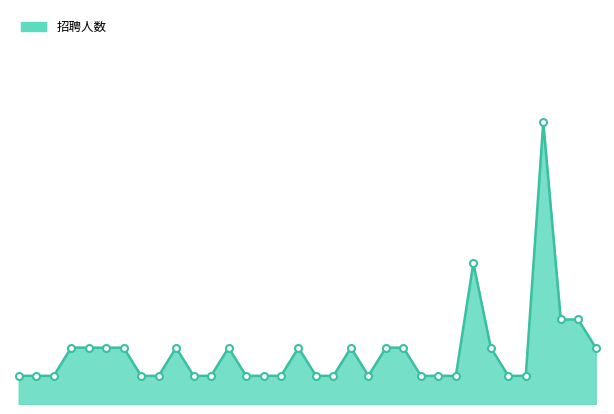

Reading left to right, list all the values displayed in this chart.

1	1	1	2	2	2	2	1	1	2	1	1	2	1	1	1	2	1	1	2	1	2	2	1	1	1	5	2	1	1	10	3	3	2